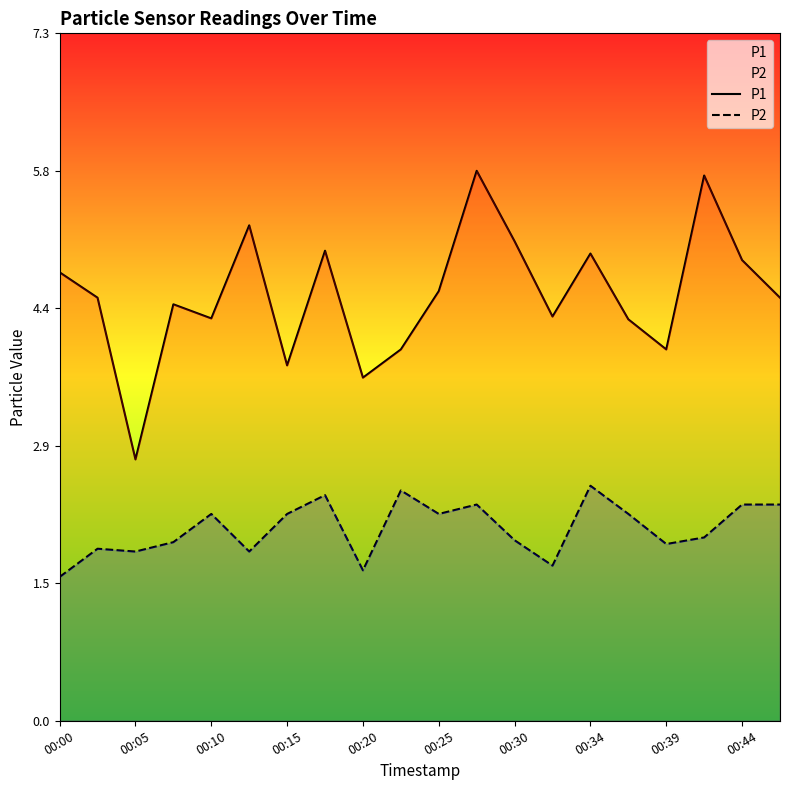

Does the chart have visible grid lines?

No